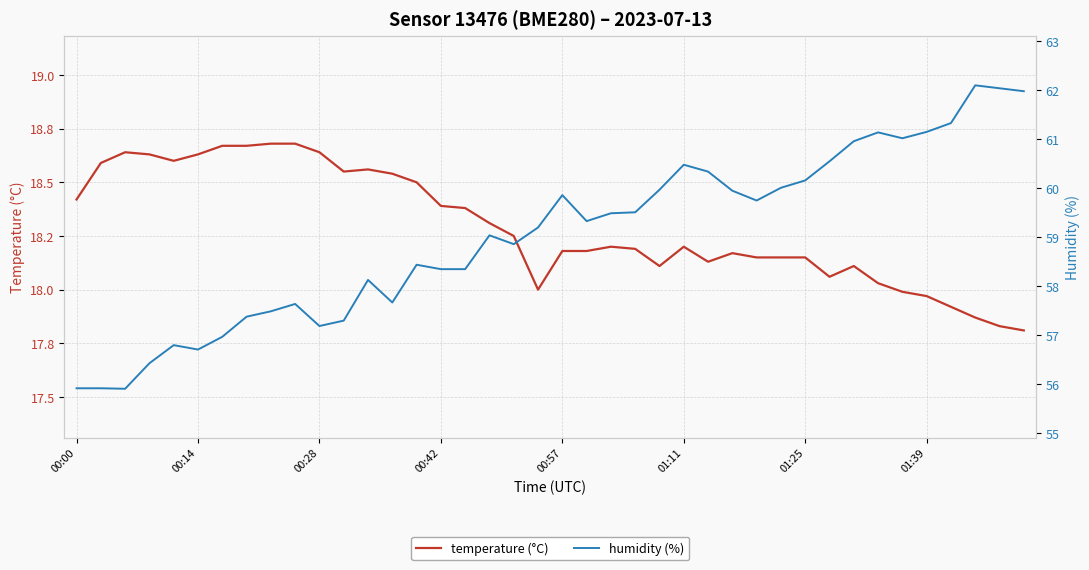

True or false: humidity (%) and temperature (°C) cross at least once.

False